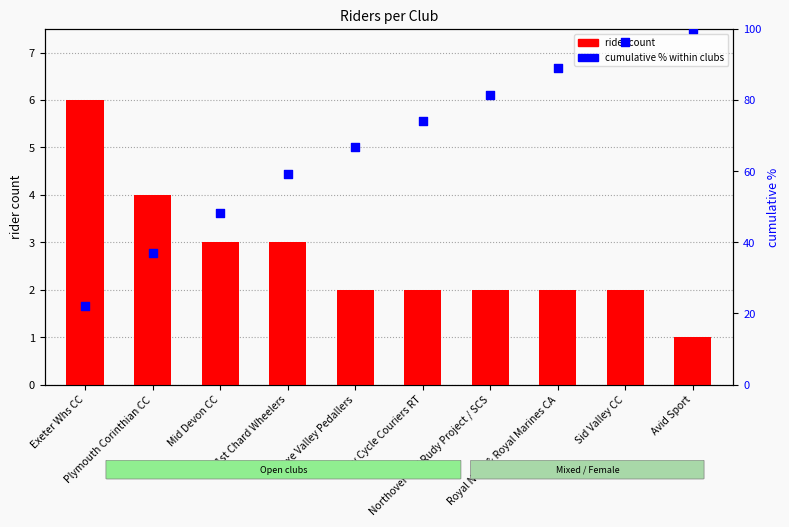

What are all the series names shown in the legend?

rider count, cumulative %